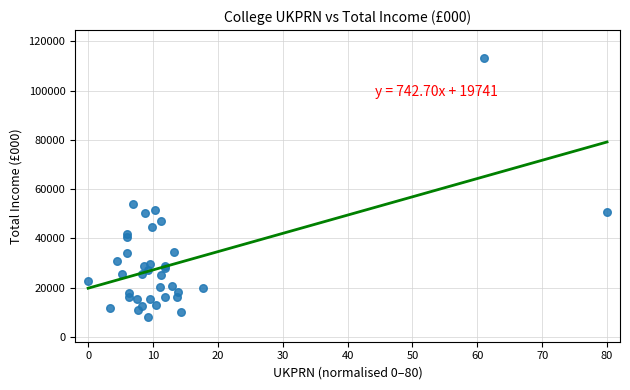

What Y value in the scatter plot is closest to 60605?

53813